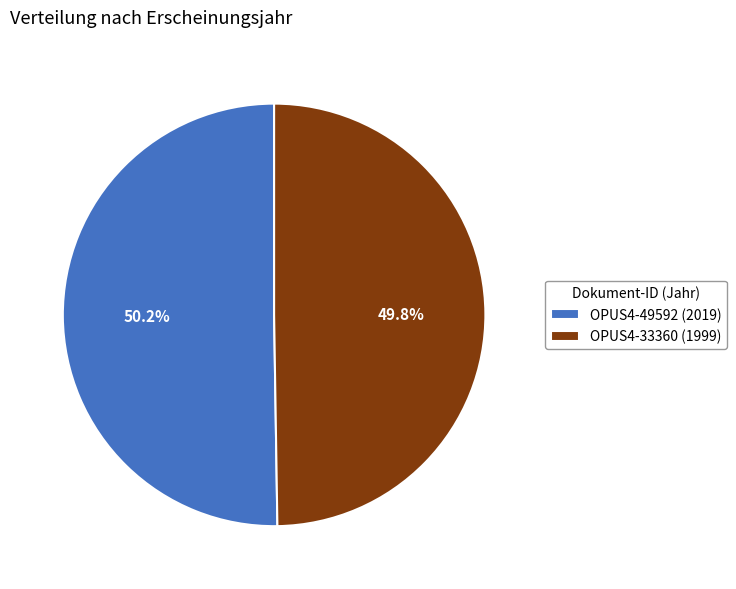

Approximately how many times larger is the value at OPUS4-33360 (1999) compared to OPUS4-49592 (2019)?

1.0